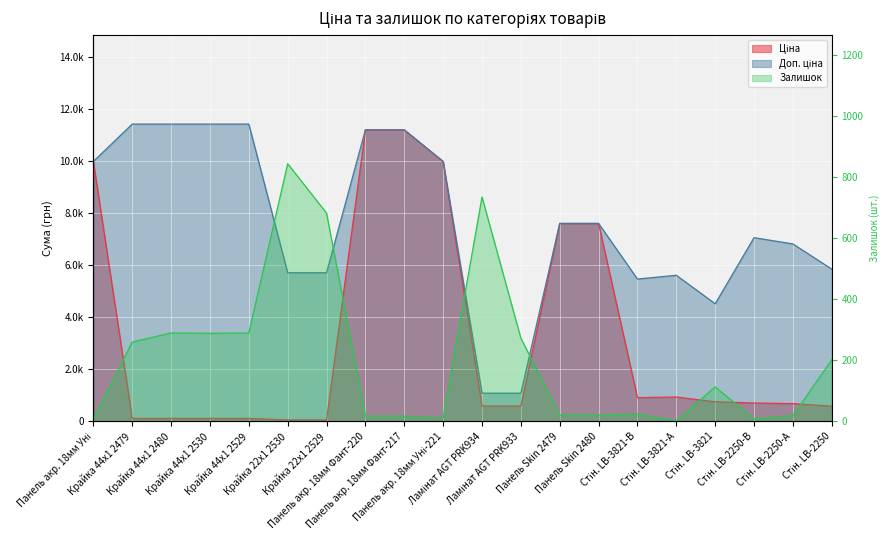

The value of Доп. ціна at Панель акр. 18мм Фант-220 is 15924.8. True or false?

False